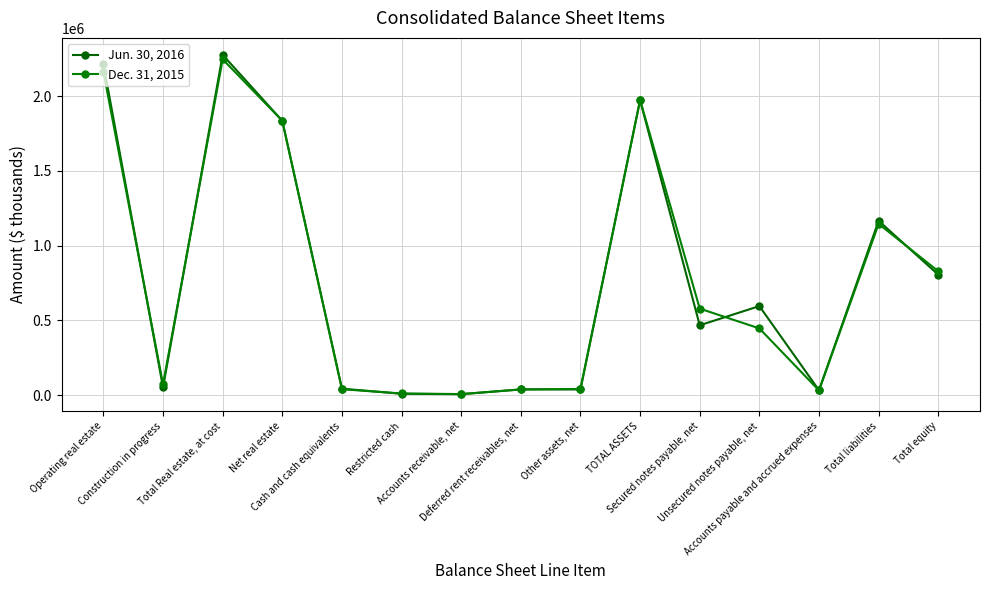

What is the lowest value of the Dec. 31, 2015 series?

7518